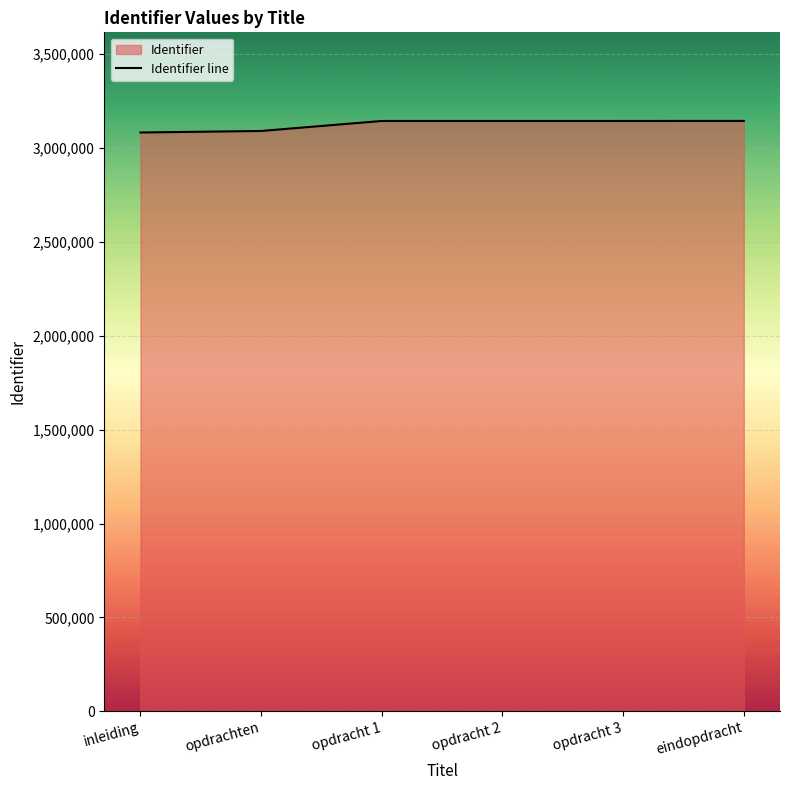

Which category has the highest value across all series?

eindopdracht